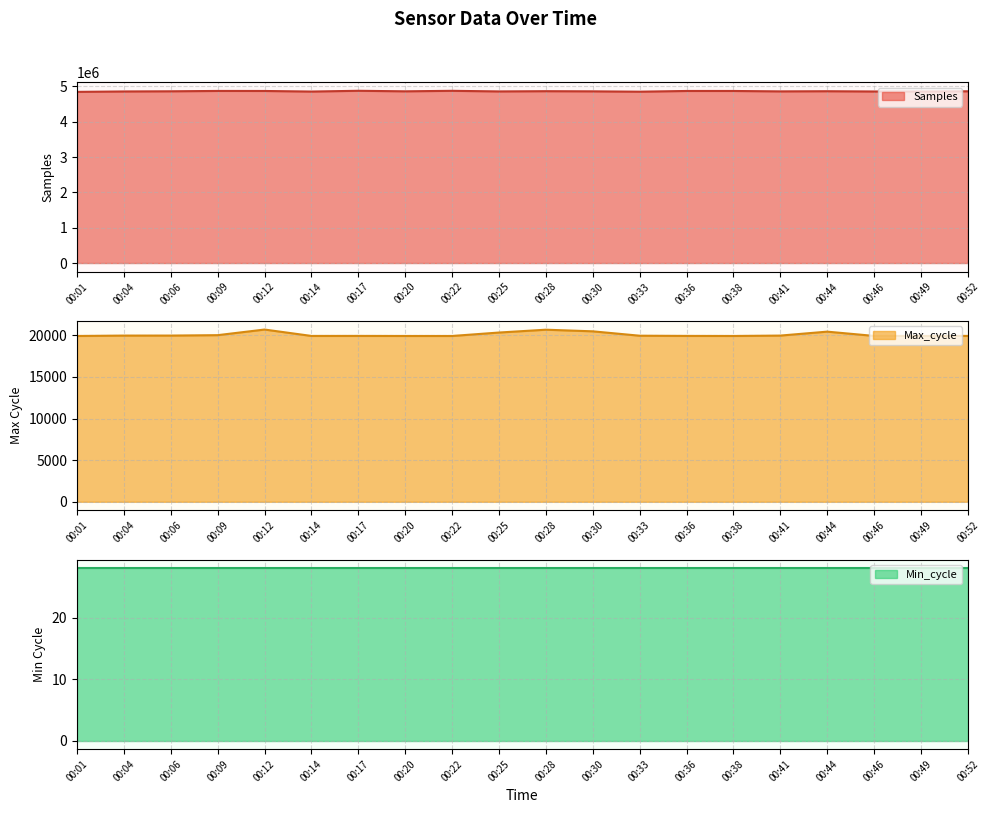

At which label does Max_cycle first exceed 19945?

00:04